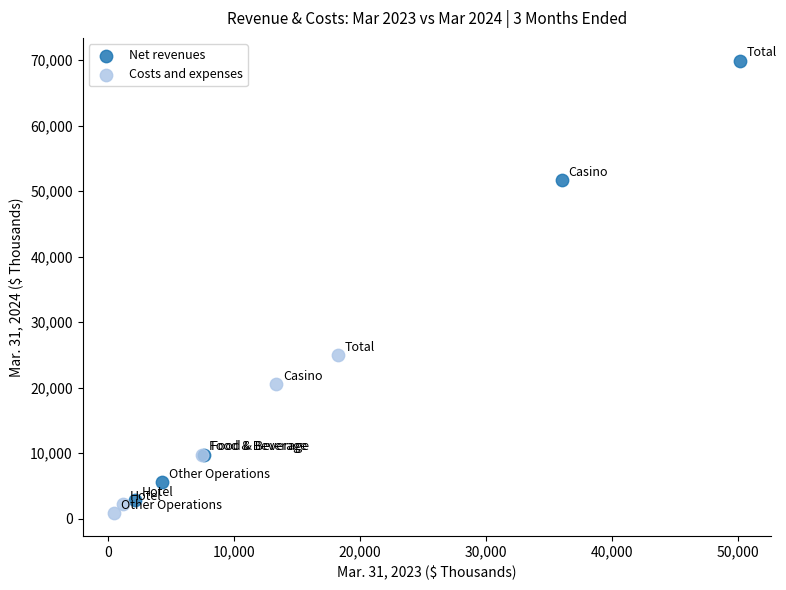

Which series has the largest Y range (max minus min)?

Net revenues